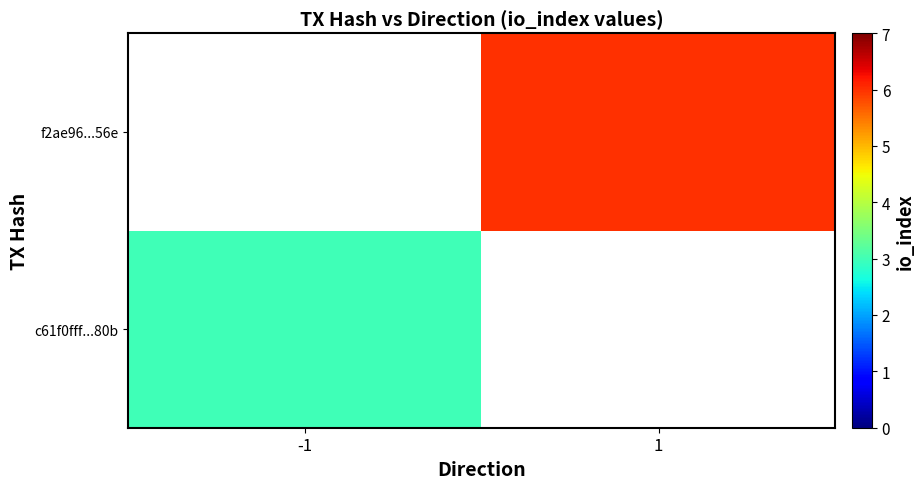

Is it true that f2ae96...56e equals 2.2 at 1?

False